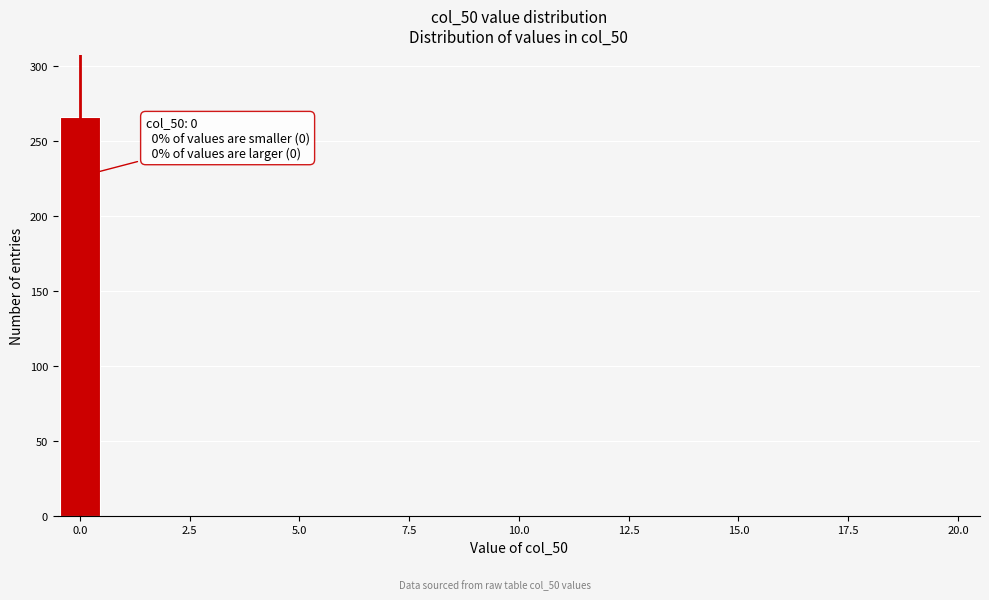

Read against the x-axis, roughly where is the centre of the tallest bar?

0.0